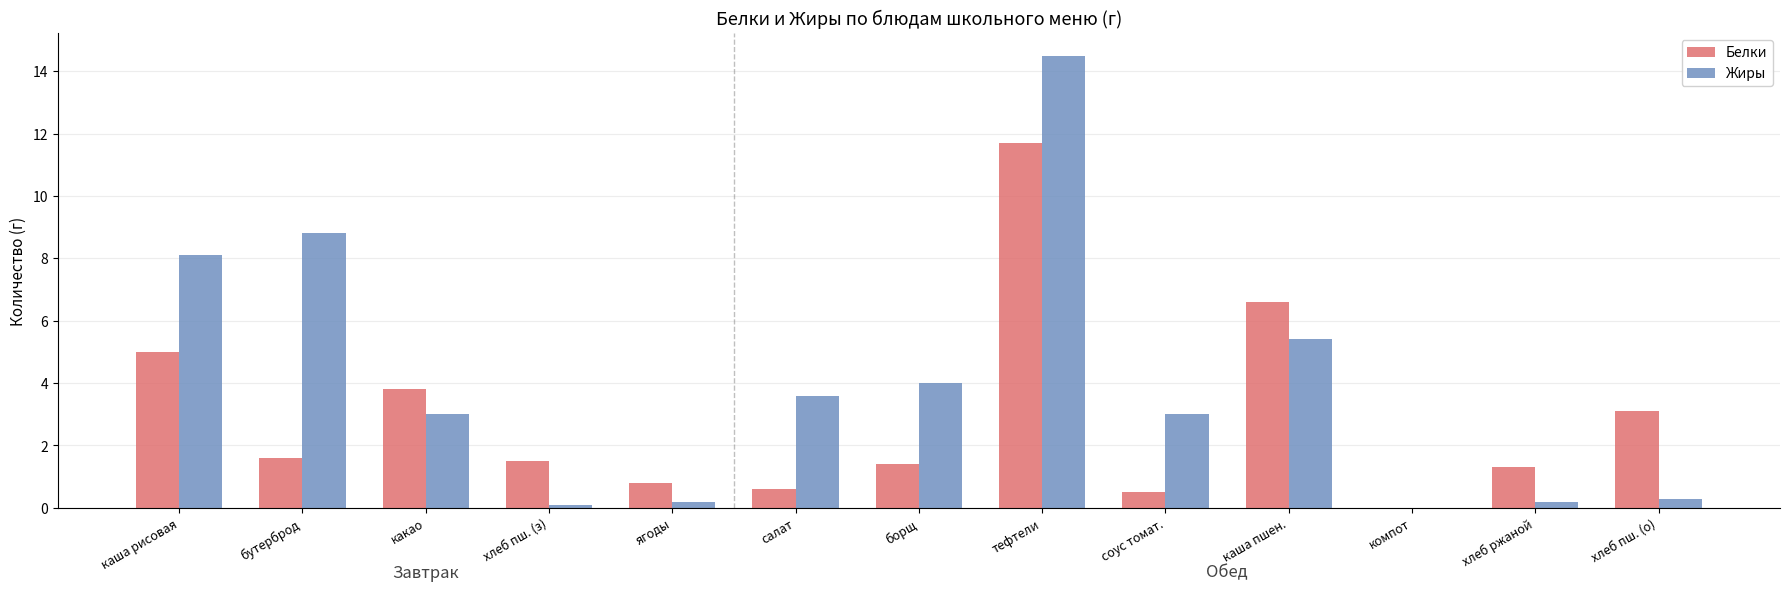

What value does the Белки series have at борщ?

1.4